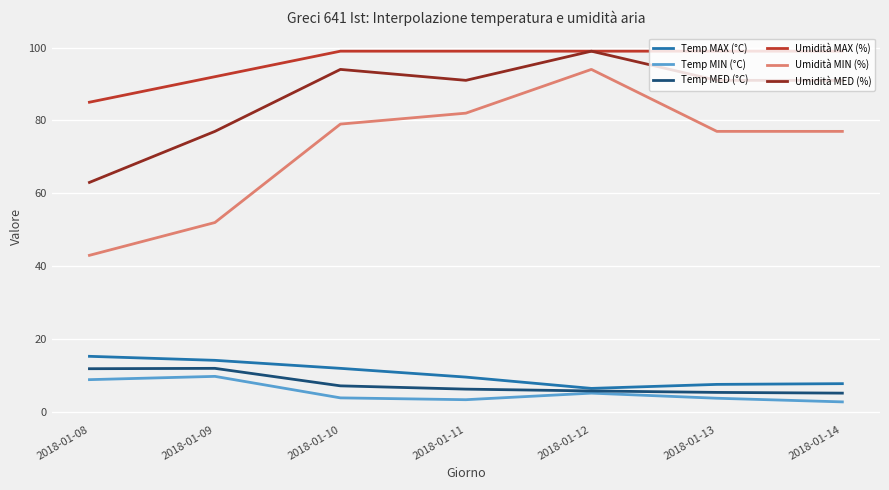

Which series changed the most between 2018-01-08 and 2018-01-09?

Umidità MED (%)